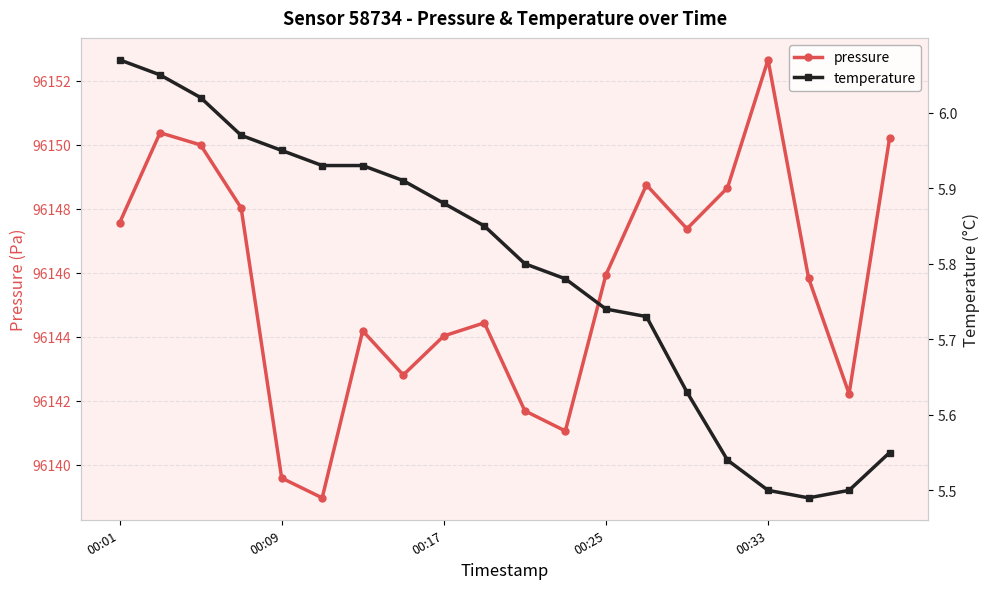

Is it true that temperature equals 10.3 at 00:01?

False